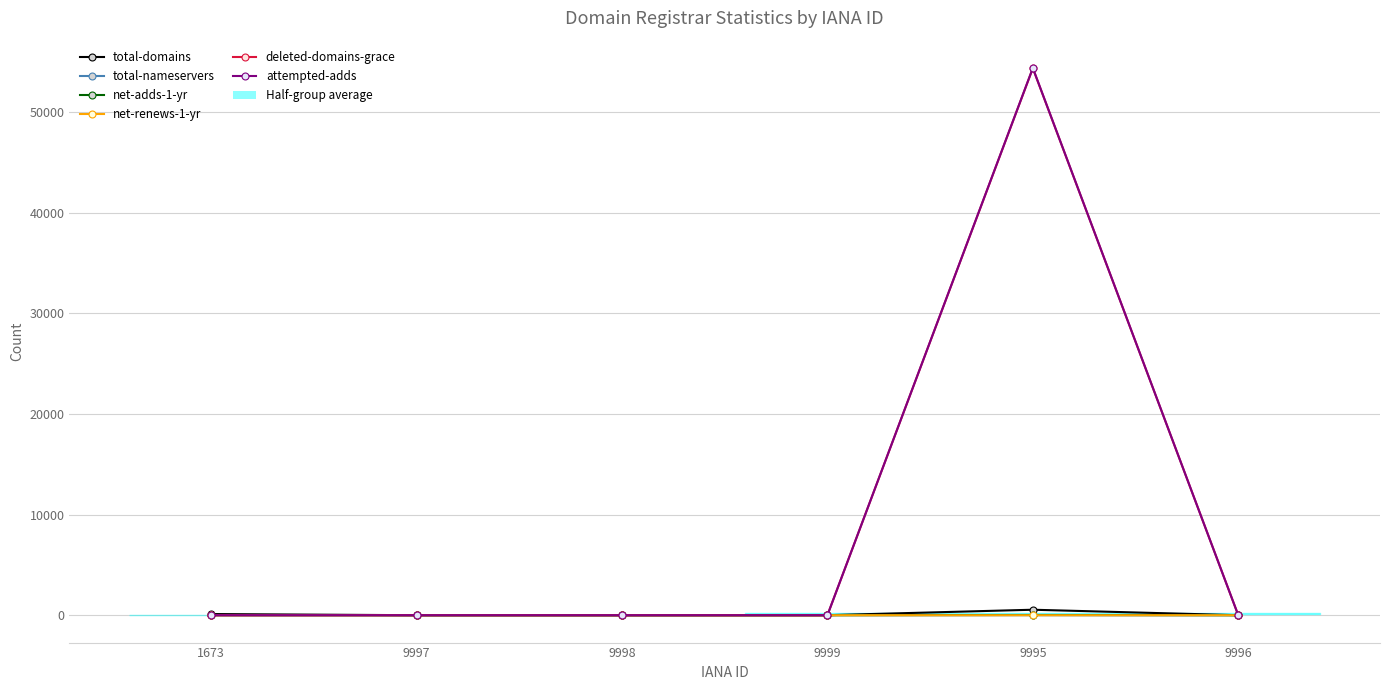

The net-adds-1-yr series shows 0 at 1673. True or false?

False